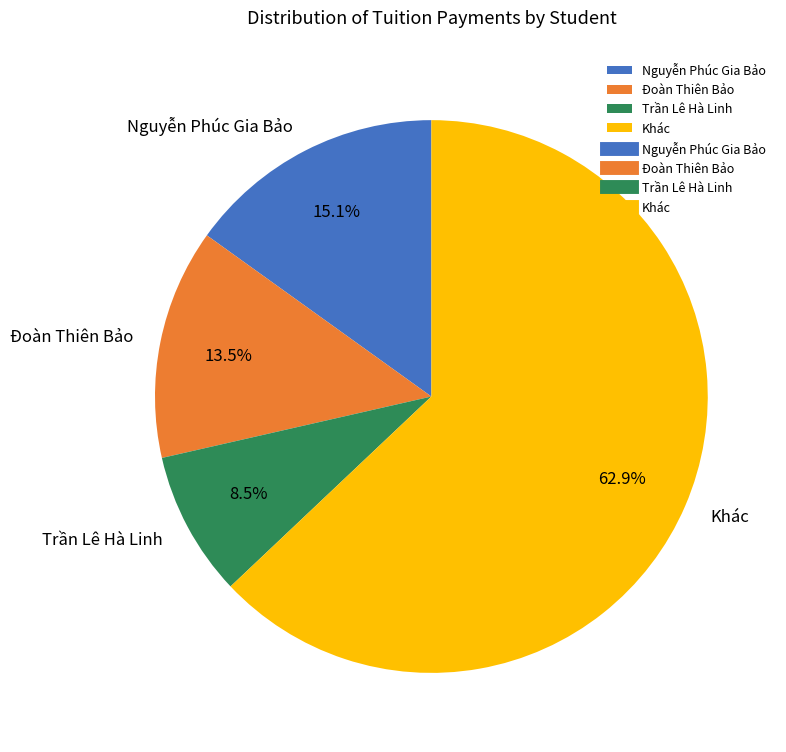

What is the largest slice in the pie chart?

Khác